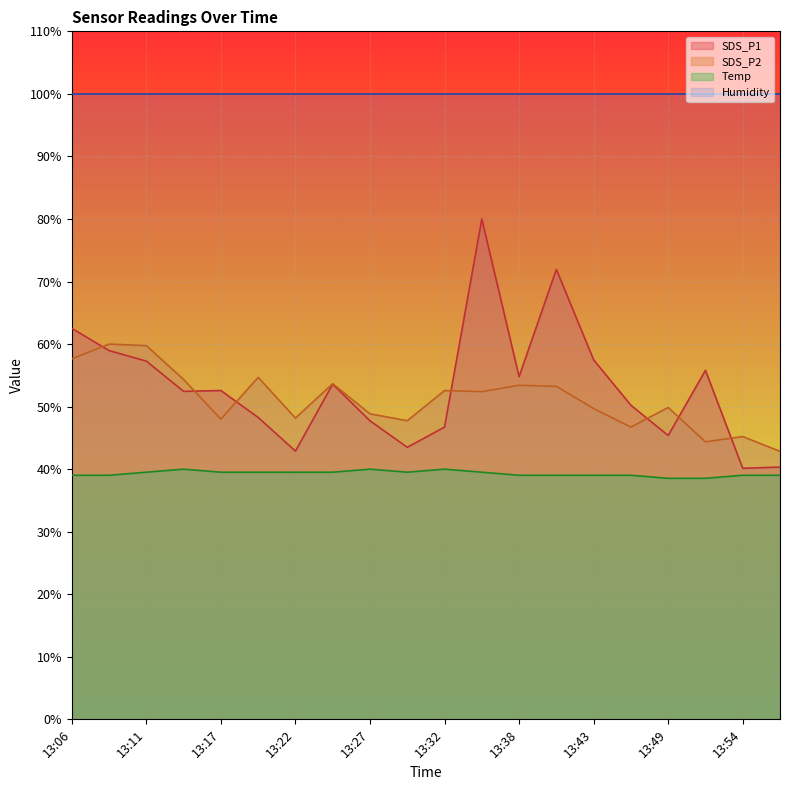

At which category does SDS_P2 reach its first local peak?

13:09